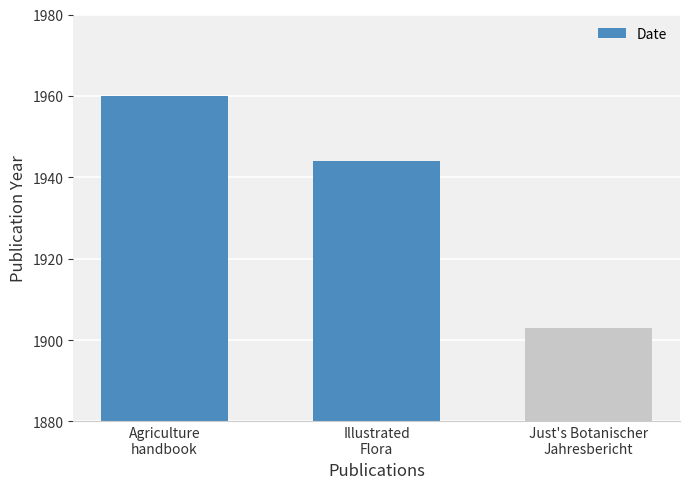

The chart shows a value of 1316 at Illustrated
Flora. True or false?

False